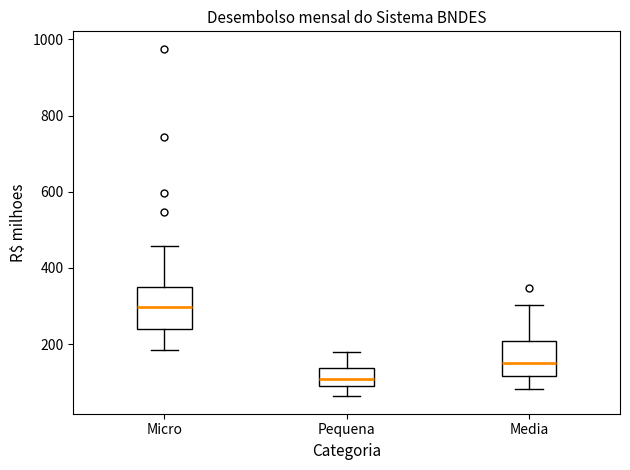

Reading left to right, transcribe this box plot: for each box, give where its median line is, the range the box spans, and where its two whiskers end, as read against the y-axis. The values are not printed on the chart, so give them approximately, as read against the axis.

Micro: median 300, box 240 to 340, whiskers 180 to 460
Pequena: median 100 (inside the box), box 100 to 140, whiskers 60 to 180
Media: median 160, box 120 to 200, whiskers 80 to 300